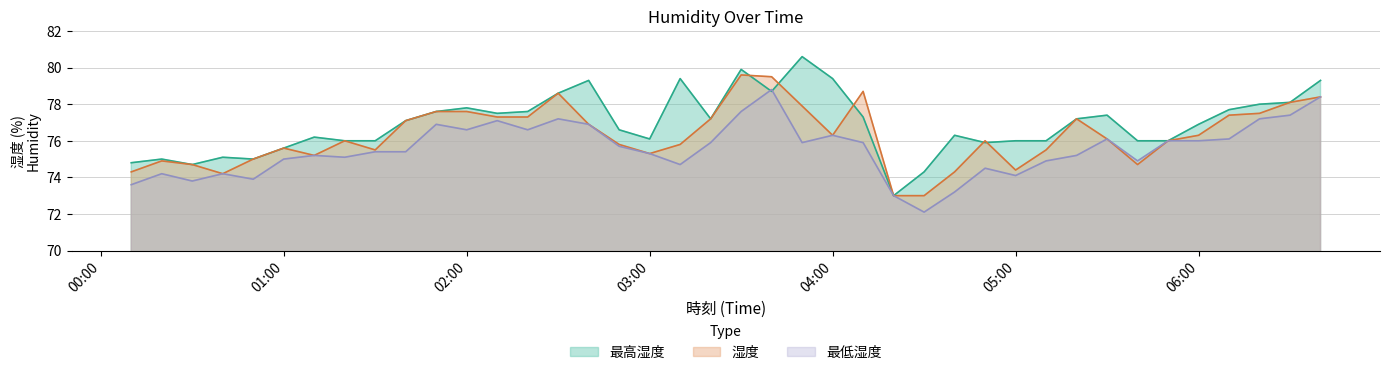

At which category is the sum across all series the highest?

2024-12-15 03:30